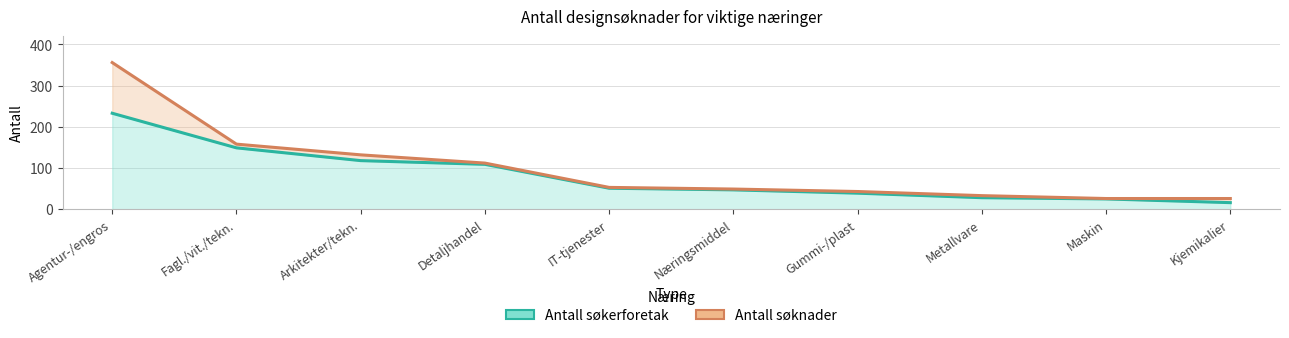

What is the difference between the maximum and second lowest values in the Antall søkerforetak series?

208